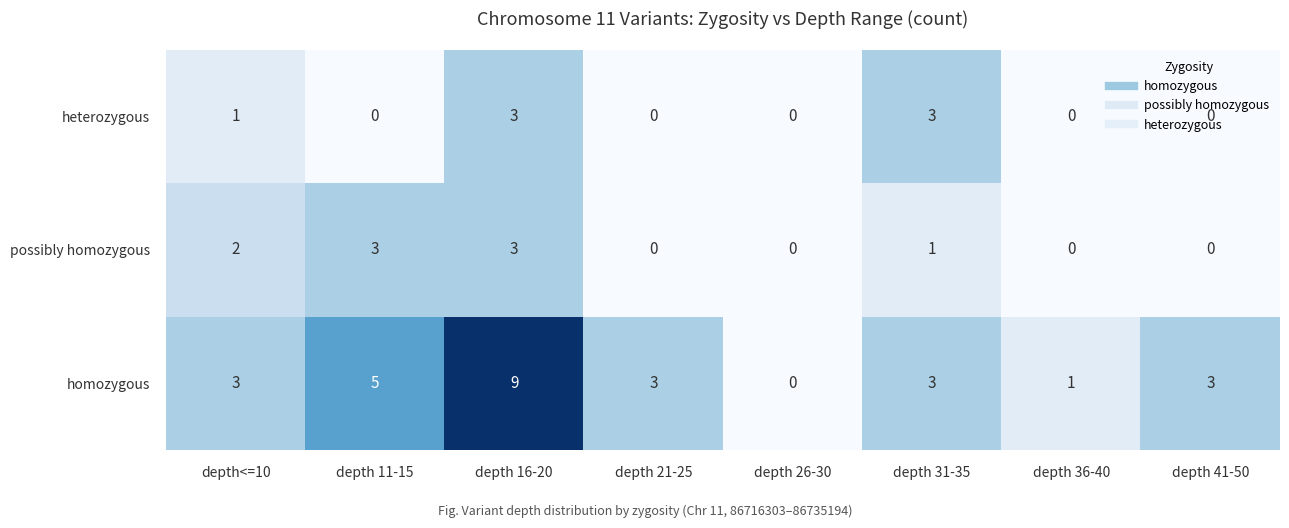

The value of possibly homozygous at depth 36-40 is 0. True or false?

True